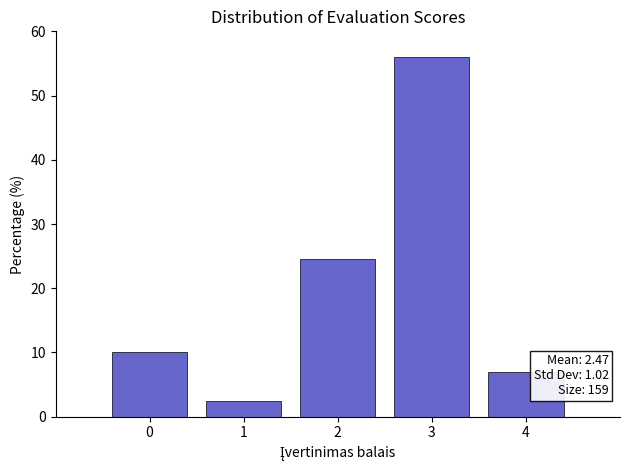

Over which range of the x-axis is the bar tallest?

2.5 to 3.5